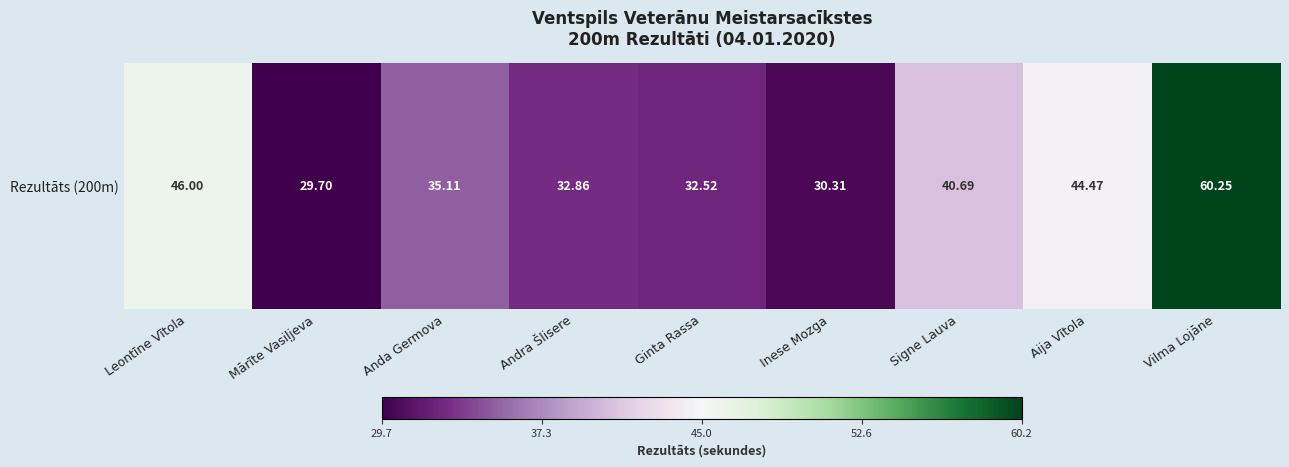

The chart shows a value of 61.8 at Anda Germova. True or false?

False